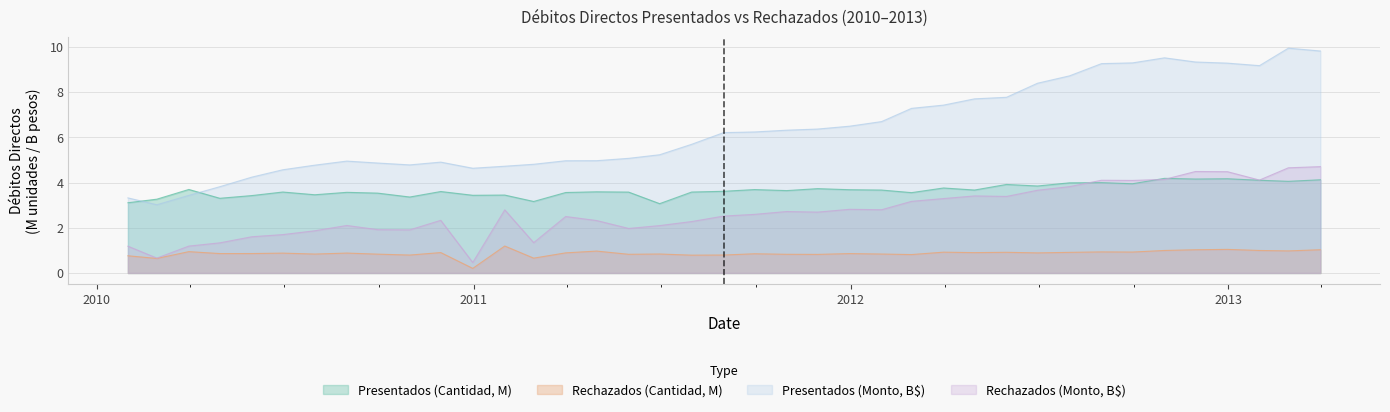

Rank the series by their maximum value, from lowest to highest.

Rechazados (Cantidad, M), Presentados (Cantidad, M), Rechazados (Monto, B$), Presentados (Monto, B$)